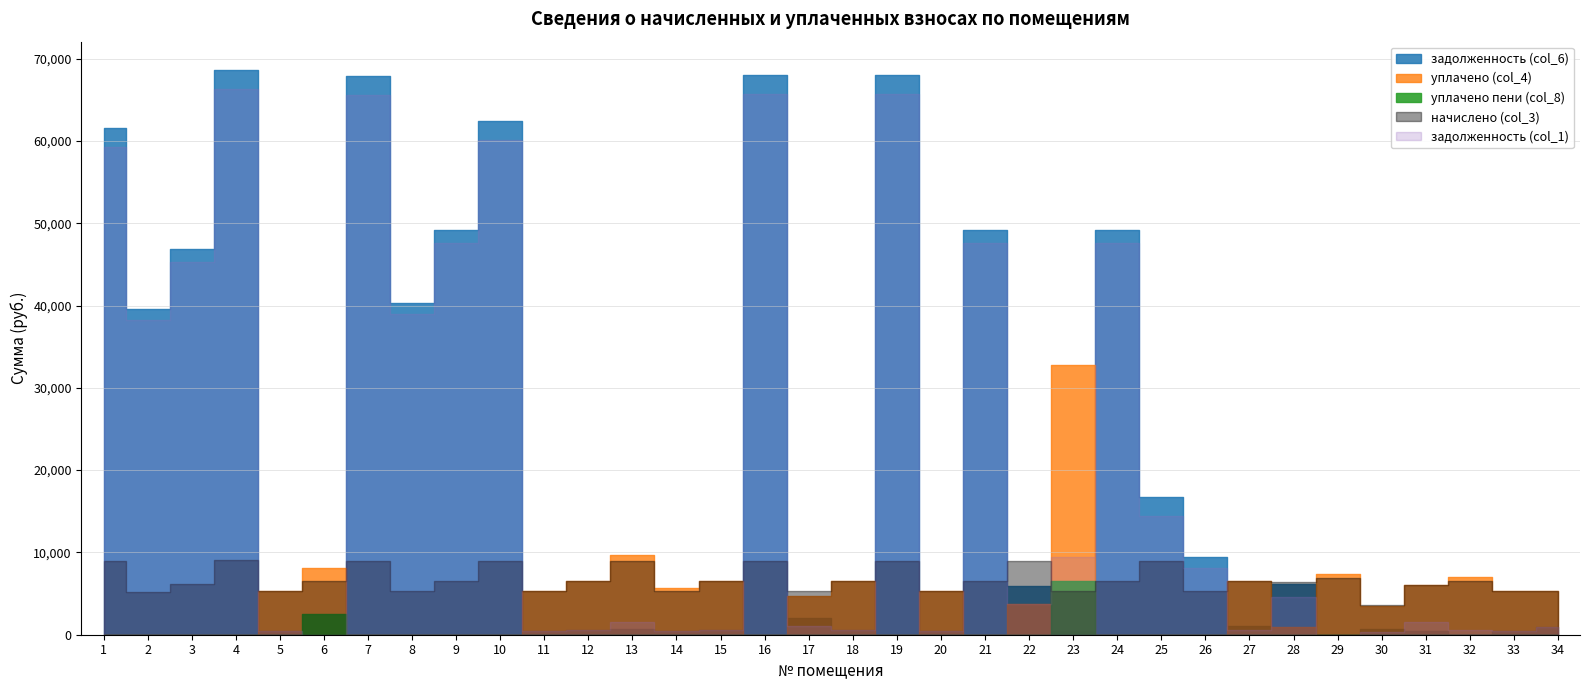

What is the sum of all задолженность (col_1) values?

698611.7